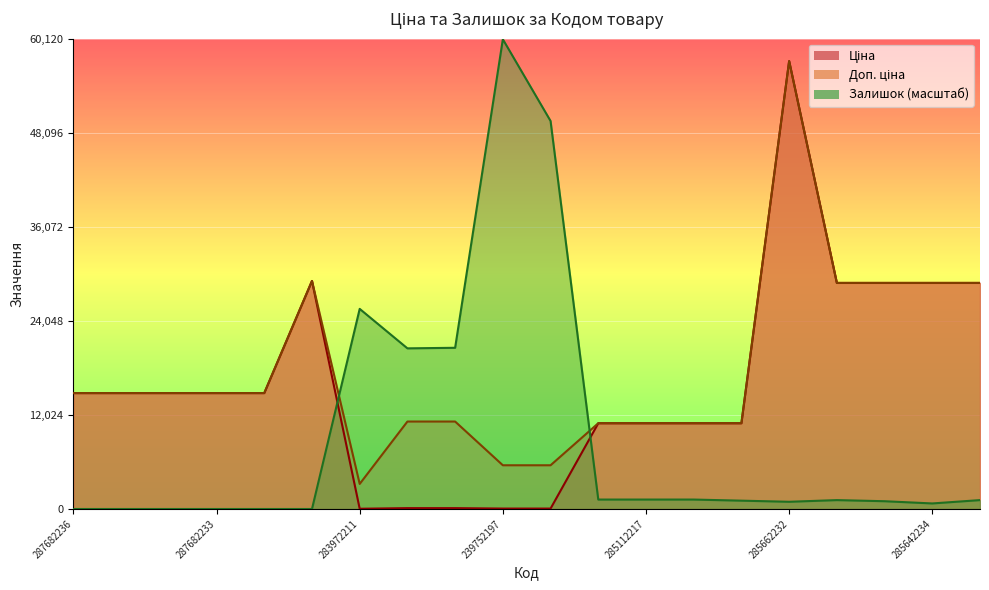

At which category does Доп. ціна reach its first local valley?

283972211